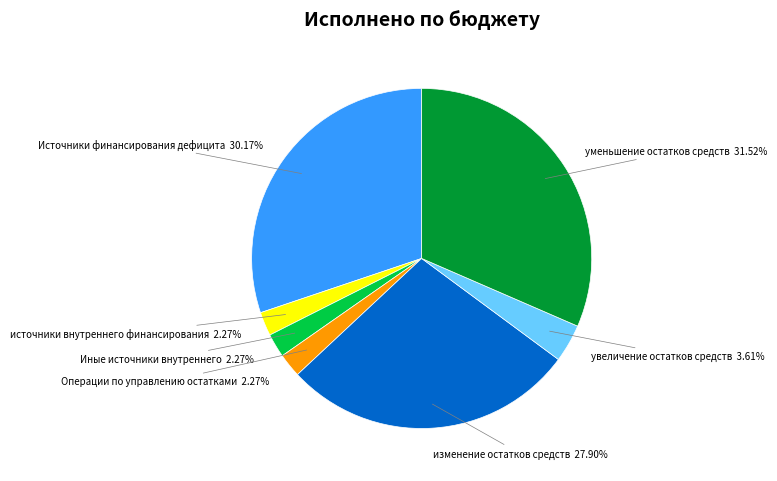

Does any single category account for the majority?

No